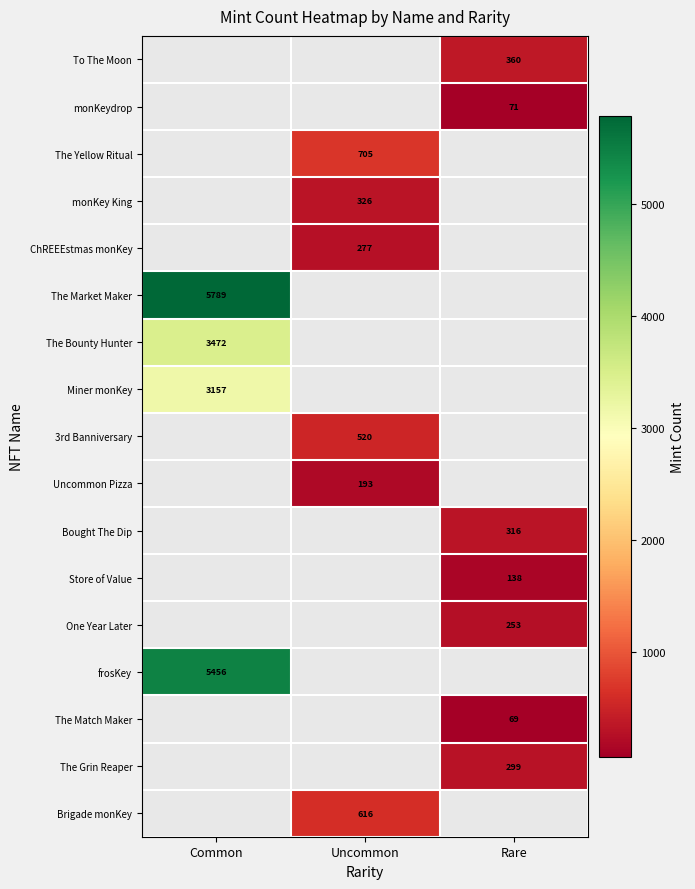

What is the minimum value shown in the chart?

69.0